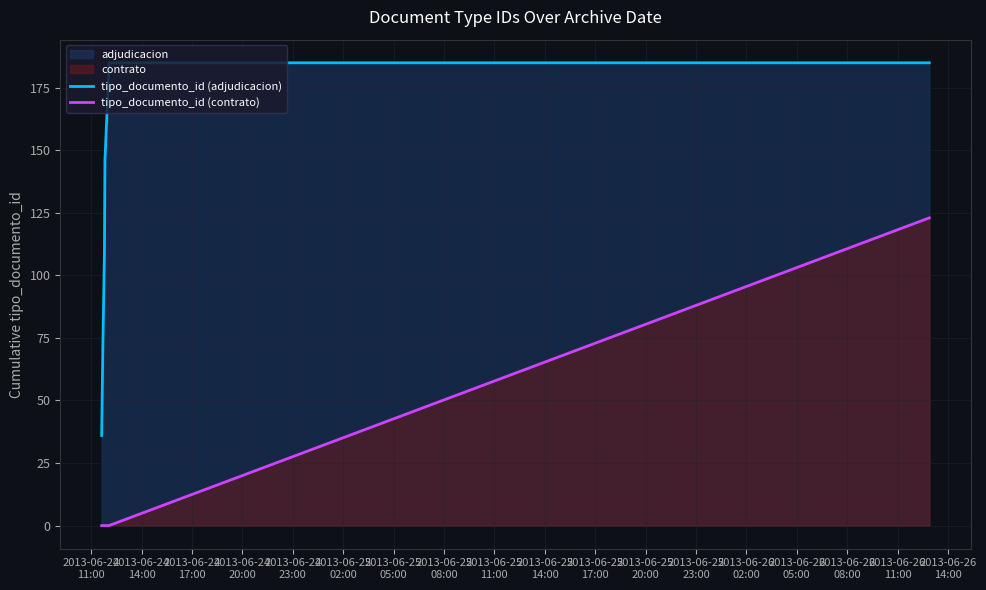

Which series has the largest range (max minus min)?

tipo_documento_id (adjudicacion)